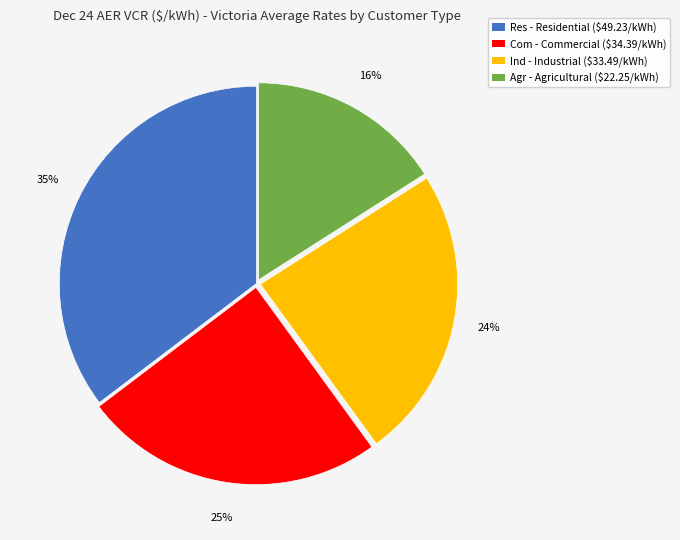

Does any single category account for the majority?

No